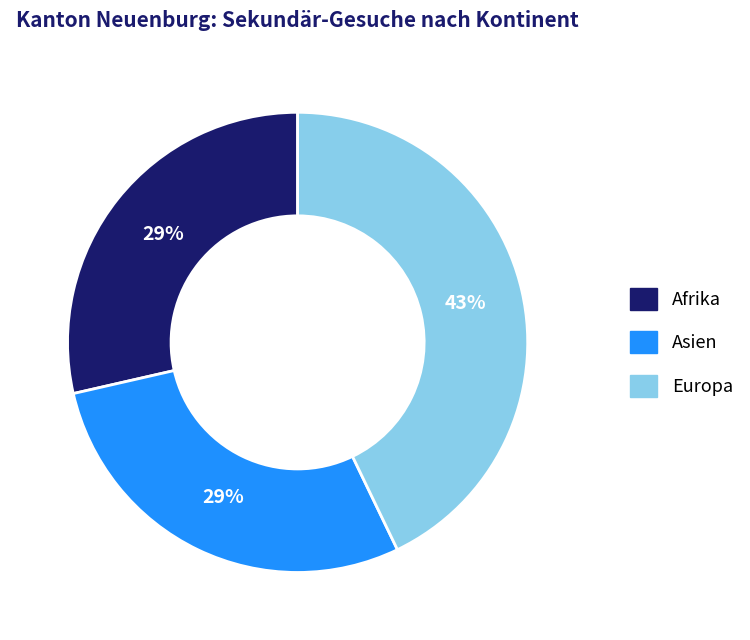

Does any single category account for the majority?

No